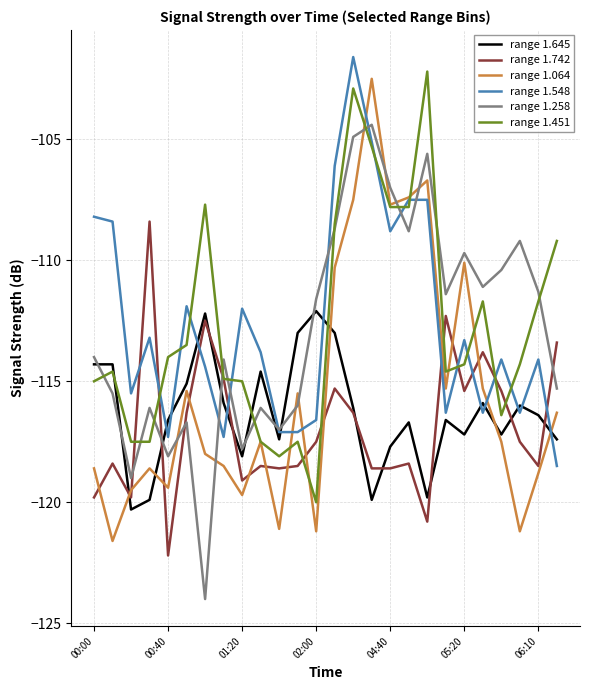

After their last crossing, which series has the higher values: range 1.742 or range 1.064?

range 1.742